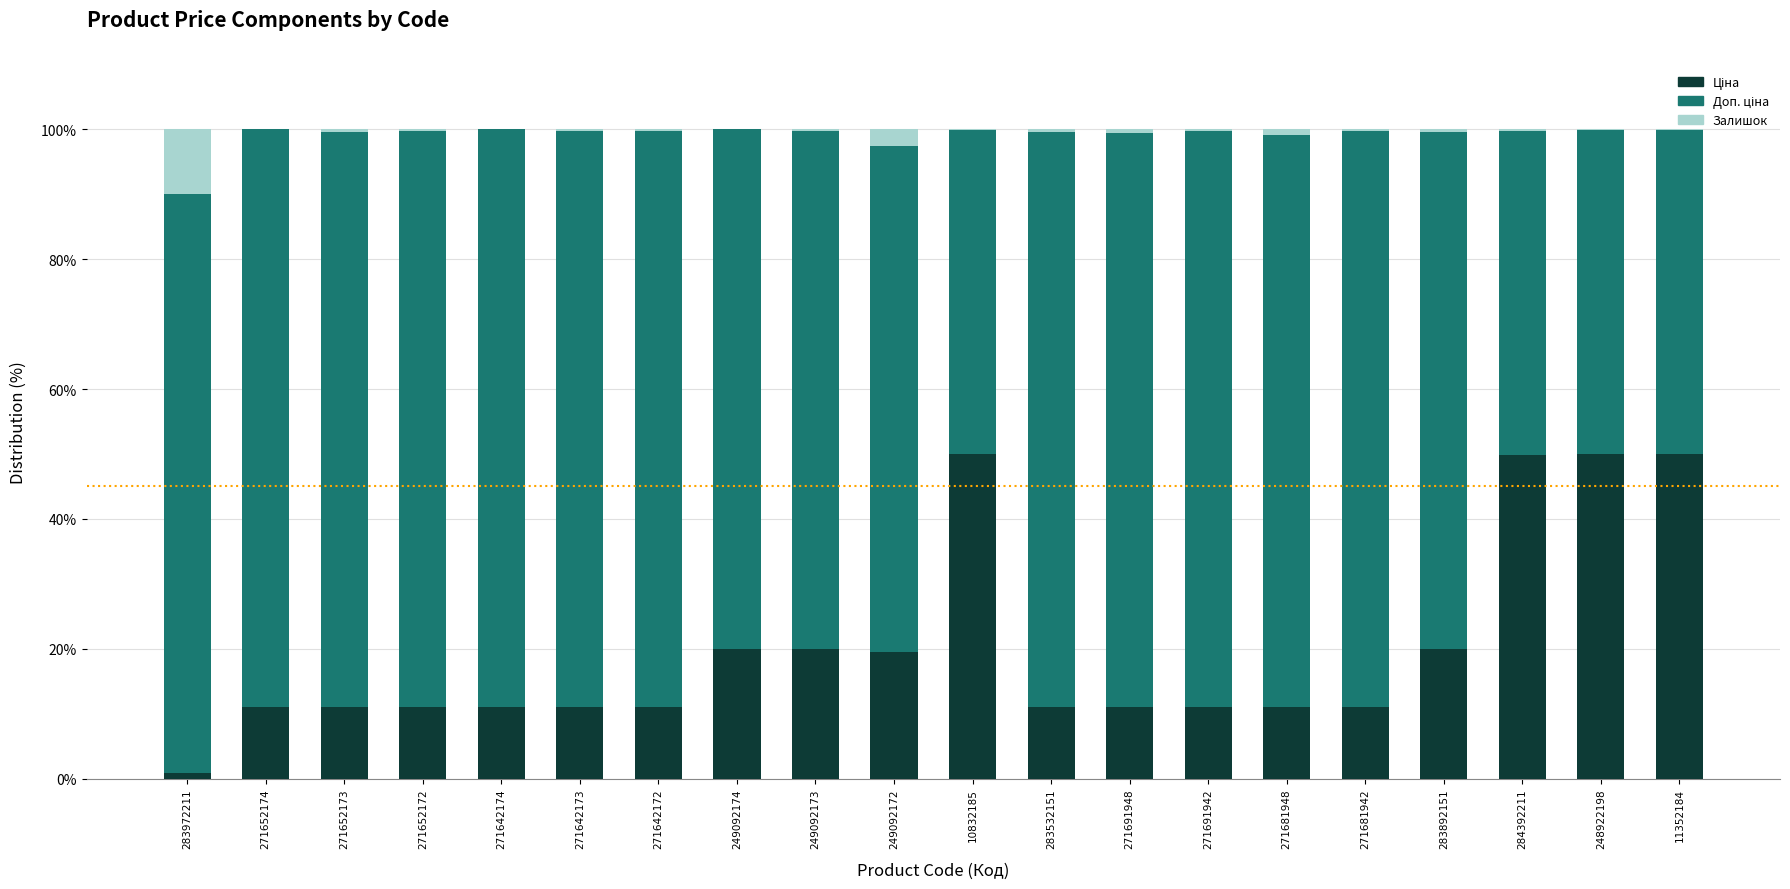

What is the total value across all series at 271642174?

100.0